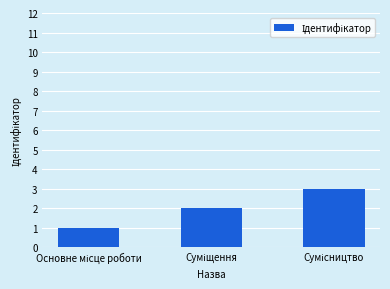

How many bars are there in total?

3